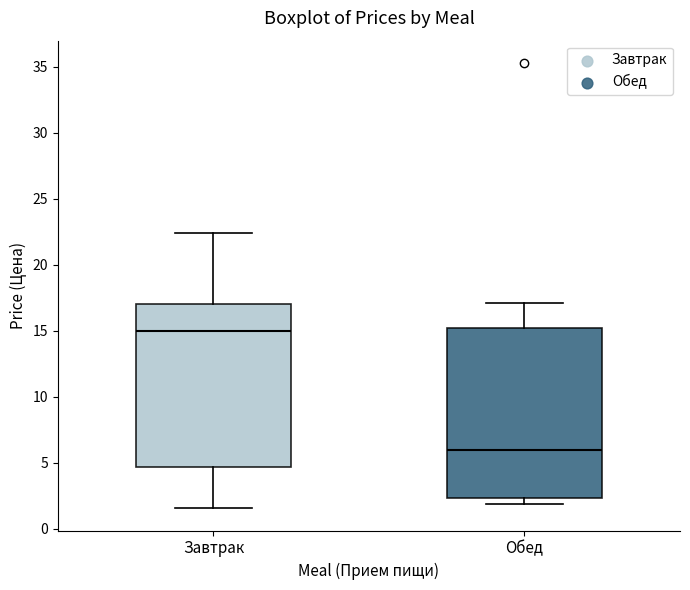

Where does the upper whisker of the box for Обед end on the y-axis? The values are not printed on the chart, so give them approximately, as read against the axis.

17.0